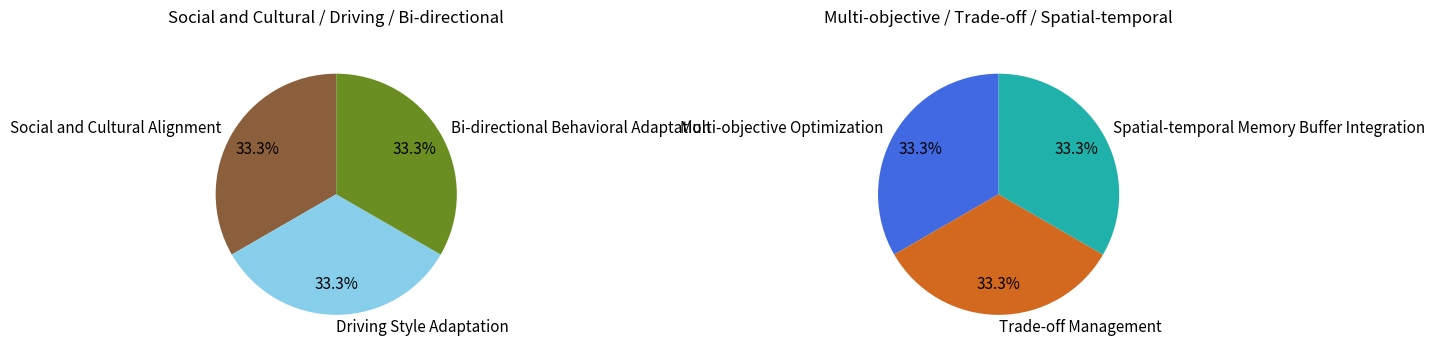

True or false: Driving Style Adaptation accounts for 1% of the total.

False